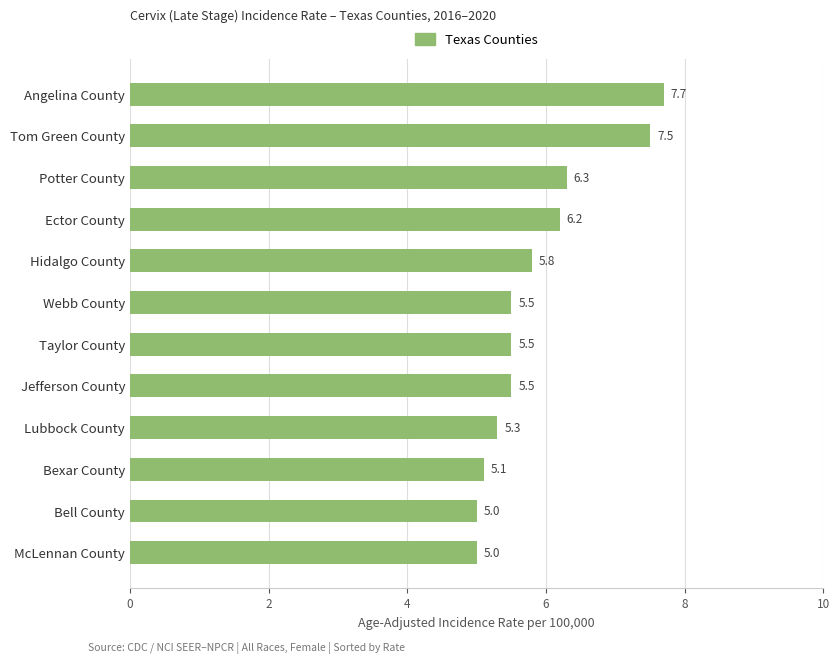

The chart shows a value of 9.8 at Tom Green County. True or false?

False